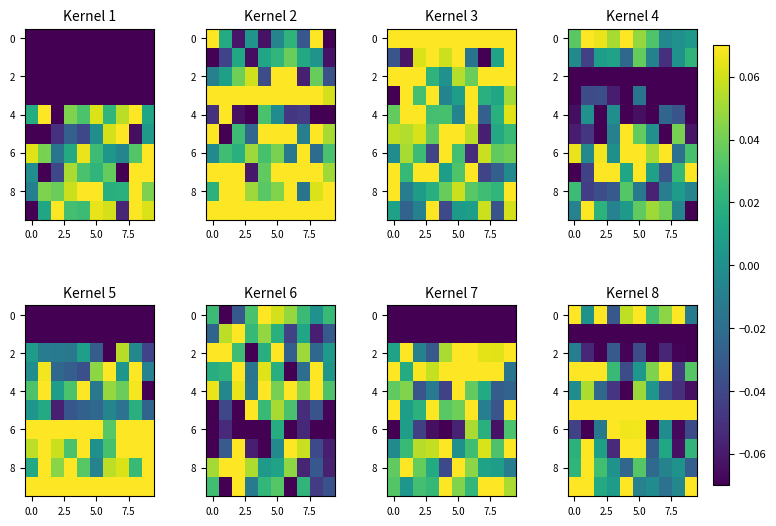

True or false: row_4 has a value of 0.0 at 6.

False